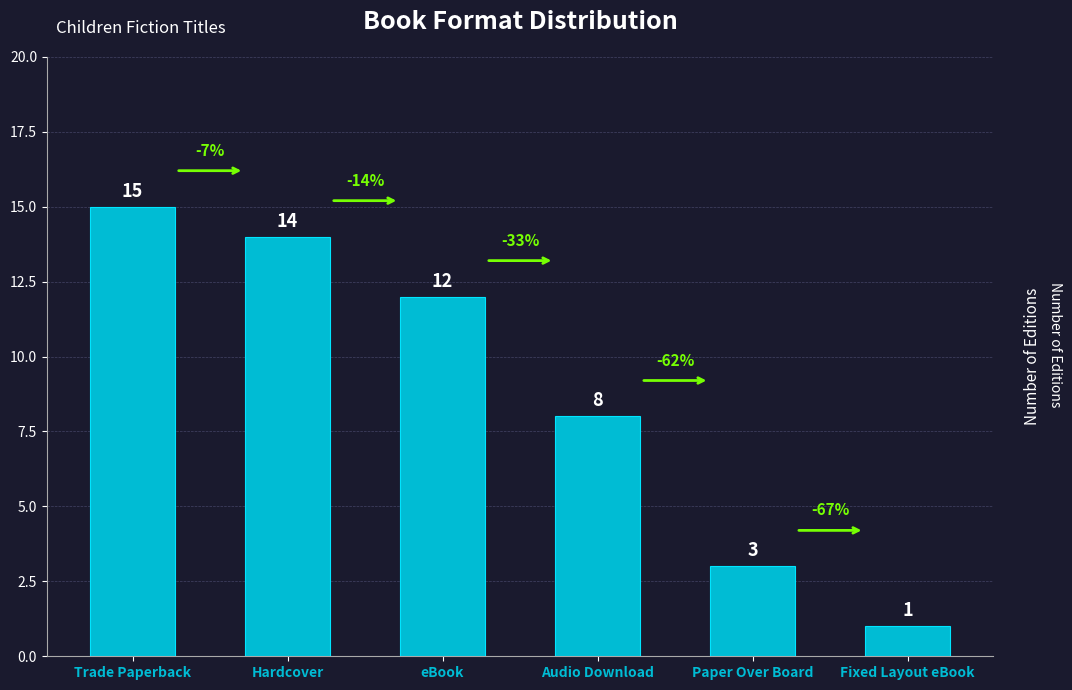

Is it true that the value at Audio Download is 8?

True